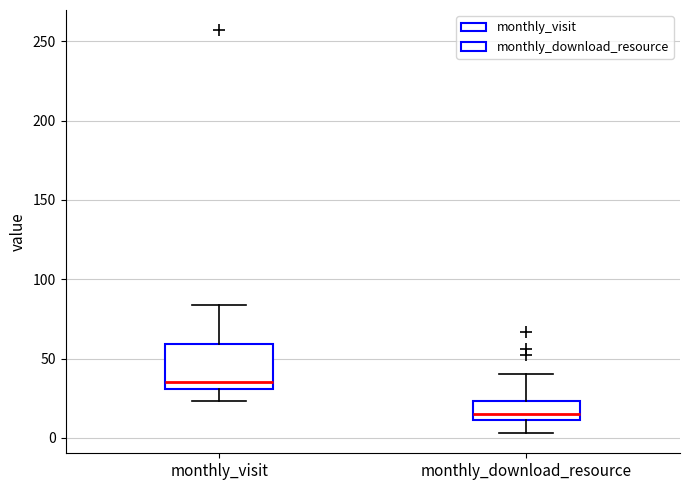

Reading left to right, transcribe this box plot: for each box, give where its median line is, the range the box spans, and where its two whiskers end, as read against the y-axis. The values are not printed on the chart, so give them approximately, as read against the axis.

monthly_visit: median 35, box 30 to 60, whiskers 25 to 85
monthly_download_resource: median 15, box 10 to 25, whiskers 5 to 40